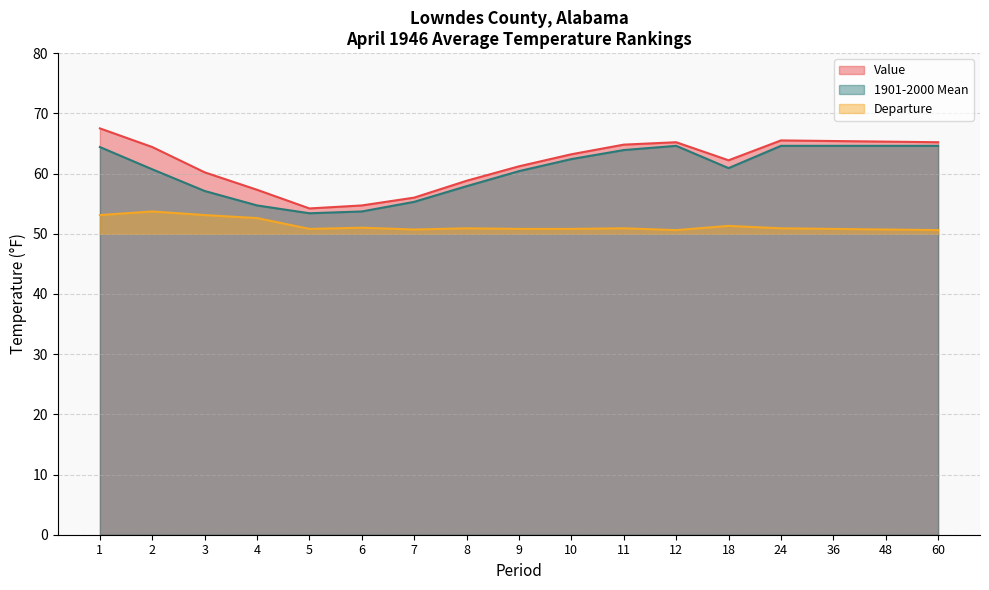

True or false: 1901-2000 Mean has more than 1 interior local peaks.

False